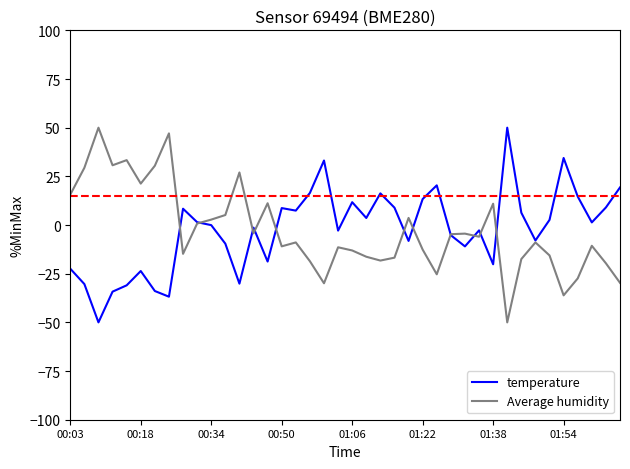

What is the smallest value displayed?

-50.0